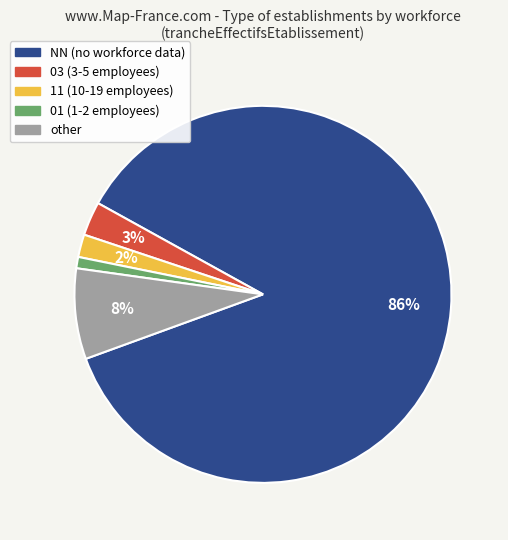

Is there any slice that represents more than half of the pie?

Yes